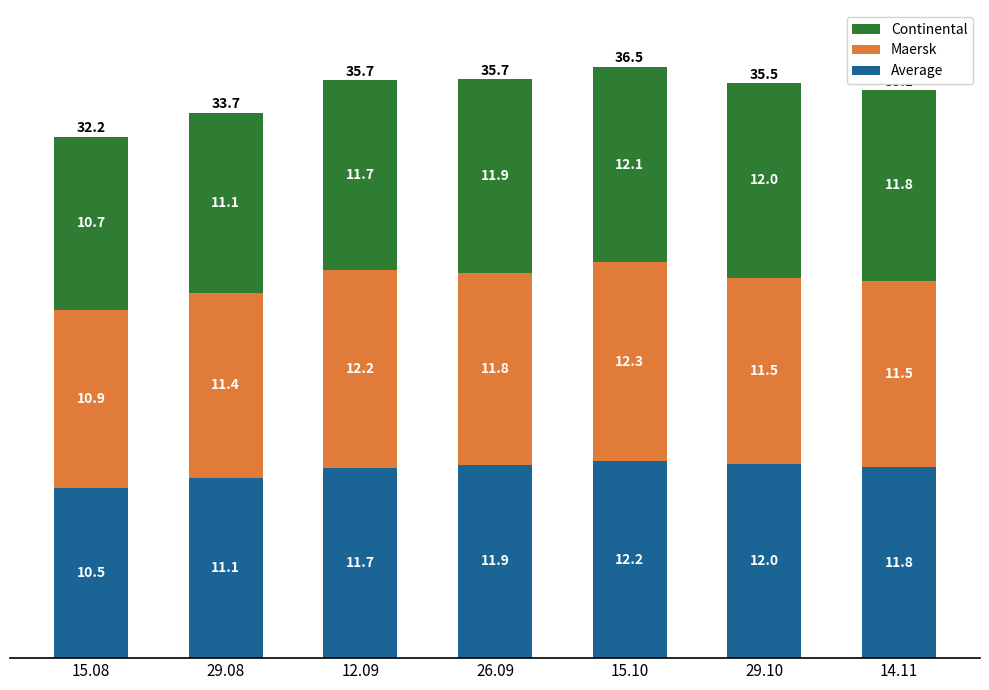

What value does the Average series have at 12.09?

11.7